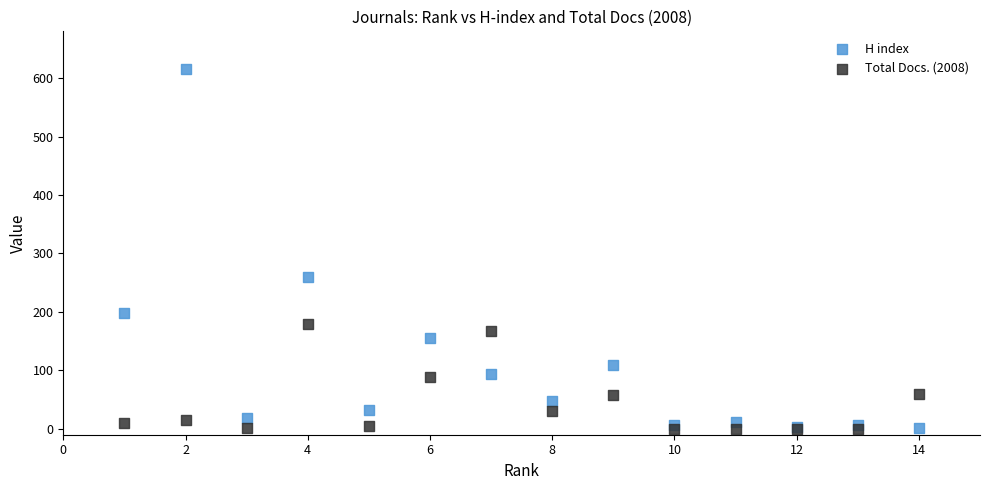

What are all the series names shown in the legend?

H index, Total Docs. (2008)